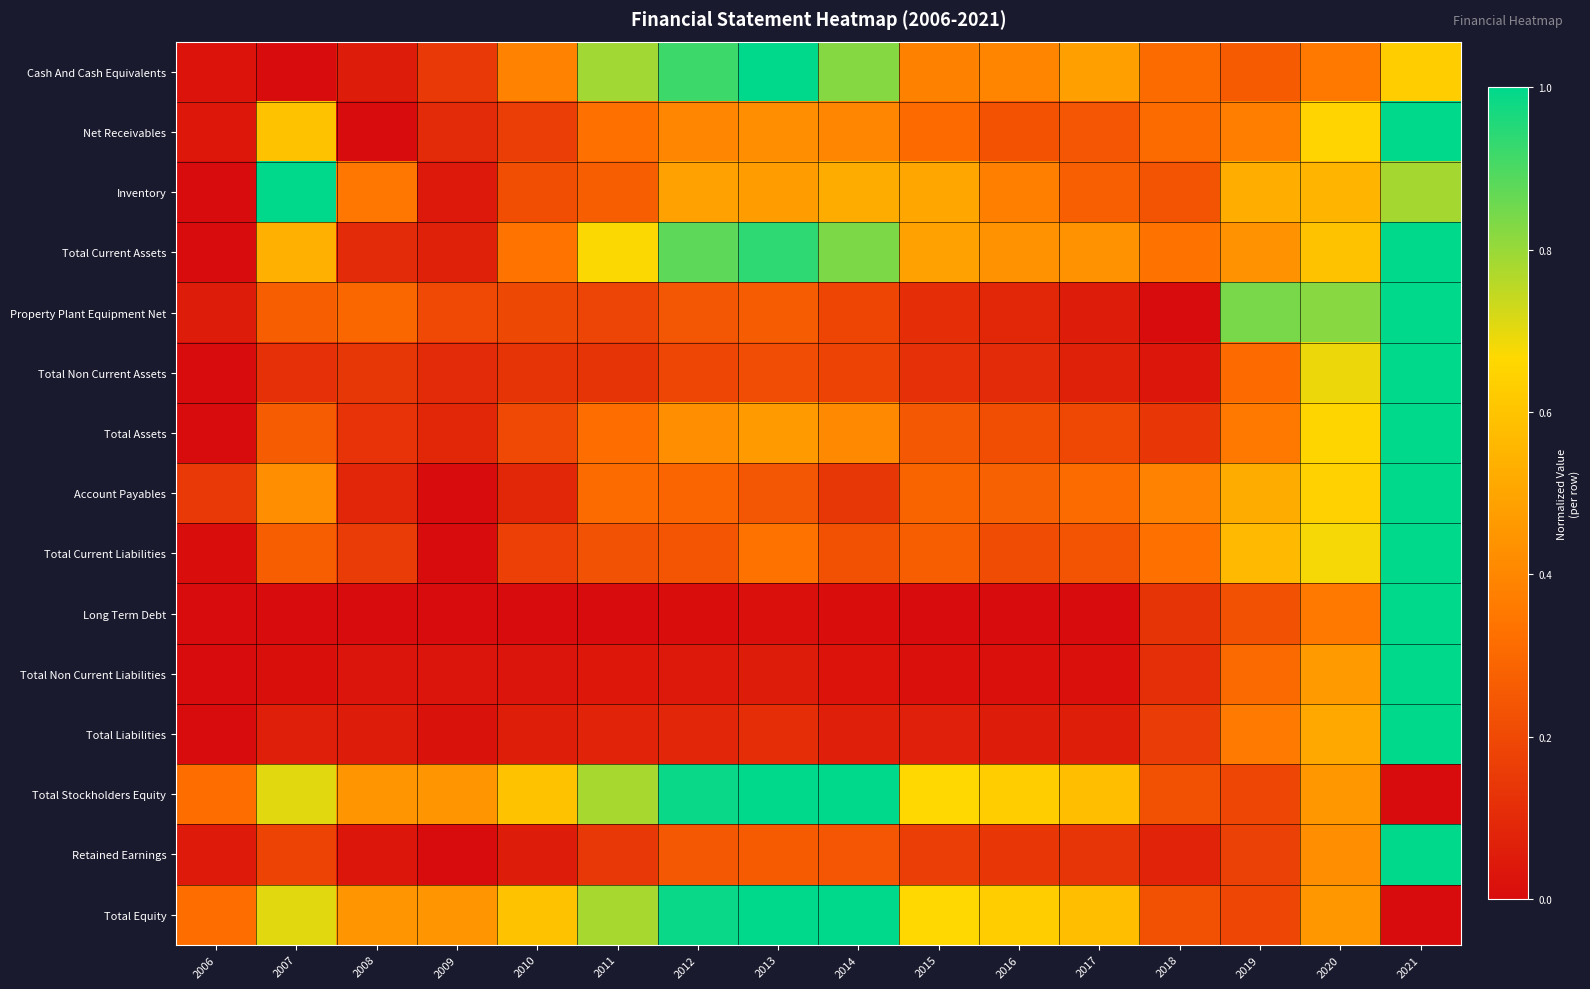

Reading right to left, list all the values displayed in this chart.

Cash And Cash Equivalents: 2021=0.6	2020=0.4	2019=0.3	2018=0.3	2017=0.5	2016=0.4	2015=0.4	2014=0.8	2013=1.0	2012=0.9	2011=0.8	2010=0.4	2009=0.1	2008=0.1	2007=0.0	2006=0.0
Net Receivables: 2021=1.0	2020=0.7	2019=0.4	2018=0.3	2017=0.2	2016=0.2	2015=0.3	2014=0.4	2013=0.4	2012=0.4	2011=0.3	2010=0.2	2009=0.1	2008=0.0	2007=0.6	2006=0.0
Inventory: 2021=0.8	2020=0.5	2019=0.5	2018=0.2	2017=0.3	2016=0.4	2015=0.5	2014=0.5	2013=0.5	2012=0.5	2011=0.3	2010=0.2	2009=0.0	2008=0.4	2007=1.0	2006=0.0
Total Current Assets: 2021=1.0	2020=0.6	2019=0.4	2018=0.3	2017=0.4	2016=0.4	2015=0.5	2014=0.8	2013=0.9	2012=0.9	2011=0.7	2010=0.3	2009=0.1	2008=0.1	2007=0.5	2006=0.0
Property Plant Equipment Net: 2021=1.0	2020=0.8	2019=0.8	2018=0.0	2017=0.1	2016=0.1	2015=0.1	2014=0.2	2013=0.3	2012=0.2	2011=0.2	2010=0.2	2009=0.2	2008=0.3	2007=0.3	2006=0.1
Total Non Current Assets: 2021=1.0	2020=0.7	2019=0.3	2018=0.0	2017=0.1	2016=0.1	2015=0.1	2014=0.2	2013=0.2	2012=0.2	2011=0.1	2010=0.1	2009=0.1	2008=0.1	2007=0.1	2006=0.0
Total Assets: 2021=1.0	2020=0.7	2019=0.4	2018=0.1	2017=0.2	2016=0.2	2015=0.2	2014=0.4	2013=0.5	2012=0.4	2011=0.3	2010=0.2	2009=0.1	2008=0.1	2007=0.3	2006=0.0
Account Payables: 2021=1.0	2020=0.6	2019=0.5	2018=0.4	2017=0.3	2016=0.3	2015=0.3	2014=0.1	2013=0.2	2012=0.3	2011=0.3	2010=0.1	2009=0.0	2008=0.1	2007=0.4	2006=0.1
Total Current Liabilities: 2021=1.0	2020=0.7	2019=0.6	2018=0.3	2017=0.2	2016=0.2	2015=0.3	2014=0.2	2013=0.3	2012=0.2	2011=0.2	2010=0.2	2009=0.0	2008=0.2	2007=0.3	2006=0.0
Long Term Debt: 2021=1.0	2020=0.4	2019=0.2	2018=0.1	2017=0.0	2016=0.0	2015=0.0	2014=0.0	2013=0.0	2012=0.0	2011=0.0	2010=0.0	2009=0.0	2008=0.0	2007=0.0	2006=0.0
Total Non Current Liabilities: 2021=1.0	2020=0.5	2019=0.3	2018=0.1	2017=0.0	2016=0.0	2015=0.0	2014=0.0	2013=0.1	2012=0.0	2011=0.0	2010=0.0	2009=0.0	2008=0.0	2007=0.0	2006=0.0
Total Liabilities: 2021=1.0	2020=0.5	2019=0.4	2018=0.2	2017=0.1	2016=0.1	2015=0.1	2014=0.1	2013=0.1	2012=0.1	2011=0.1	2010=0.1	2009=0.0	2008=0.1	2007=0.1	2006=0.0
Total Stockholders Equity: 2021=0.0	2020=0.5	2019=0.2	2018=0.2	2017=0.6	2016=0.6	2015=0.7	2014=1.0	2013=1.0	2012=1.0	2011=0.8	2010=0.6	2009=0.4	2008=0.4	2007=0.7	2006=0.3
Retained Earnings: 2021=1.0	2020=0.4	2019=0.2	2018=0.1	2017=0.1	2016=0.1	2015=0.2	2014=0.2	2013=0.3	2012=0.2	2011=0.1	2010=0.1	2009=0.0	2008=0.0	2007=0.2	2006=0.0
Total Equity: 2021=0.0	2020=0.5	2019=0.2	2018=0.2	2017=0.6	2016=0.6	2015=0.7	2014=1.0	2013=1.0	2012=1.0	2011=0.8	2010=0.6	2009=0.4	2008=0.4	2007=0.7	2006=0.3